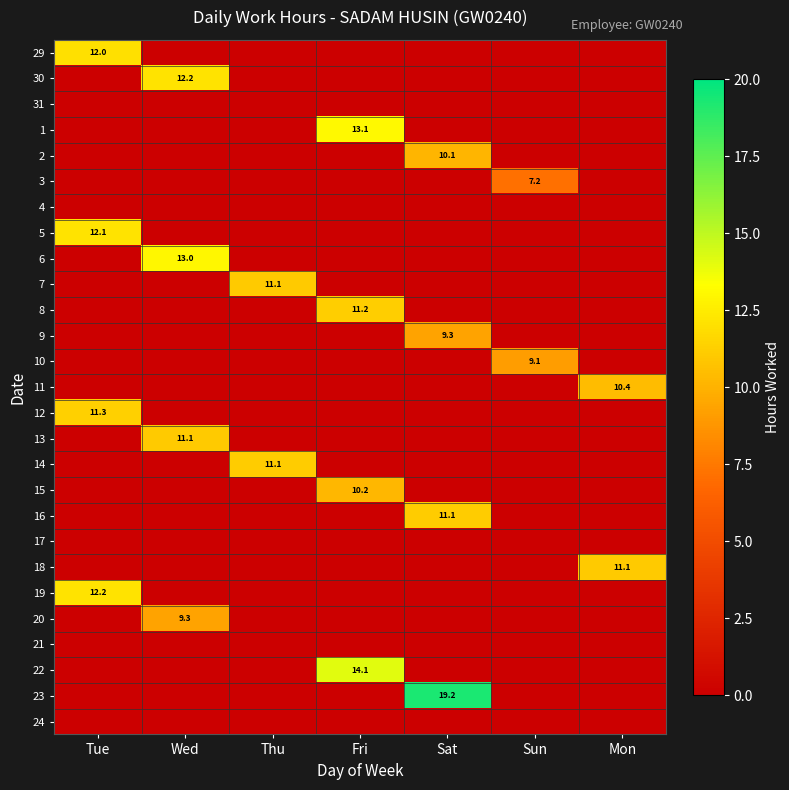

Is the value of 7 at Thu greater than the value of 4 at Sun?

Yes